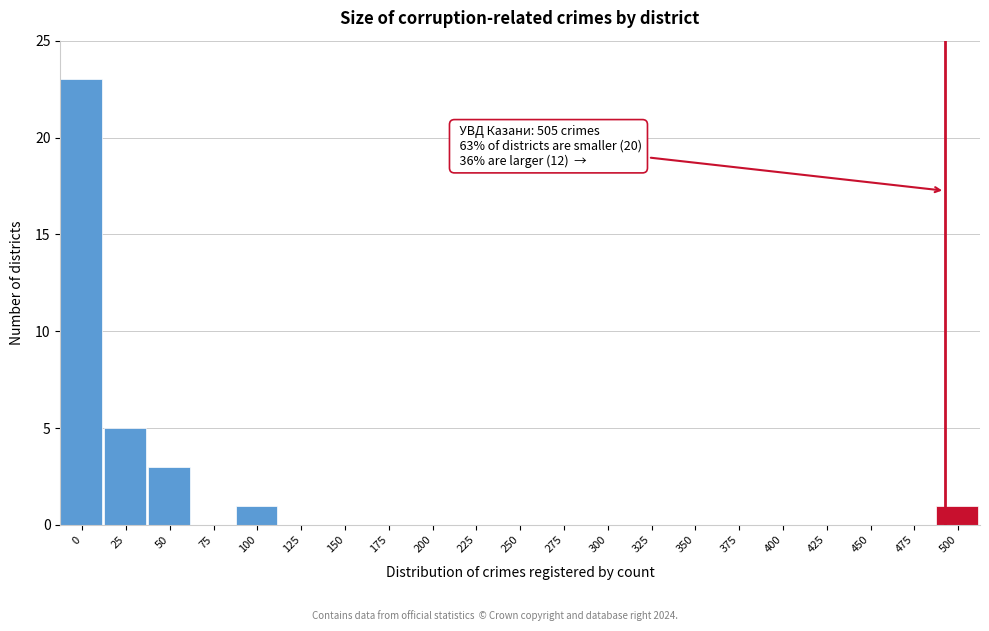

Reading left to right, what are all the values shown in this chart?

0=23	25=5	50=3	75=0	100=1	125=0	150=0	175=0	200=0	225=0	250=0	275=0	300=0	325=0	350=0	375=0	400=0	425=0	450=0	475=0	500=1